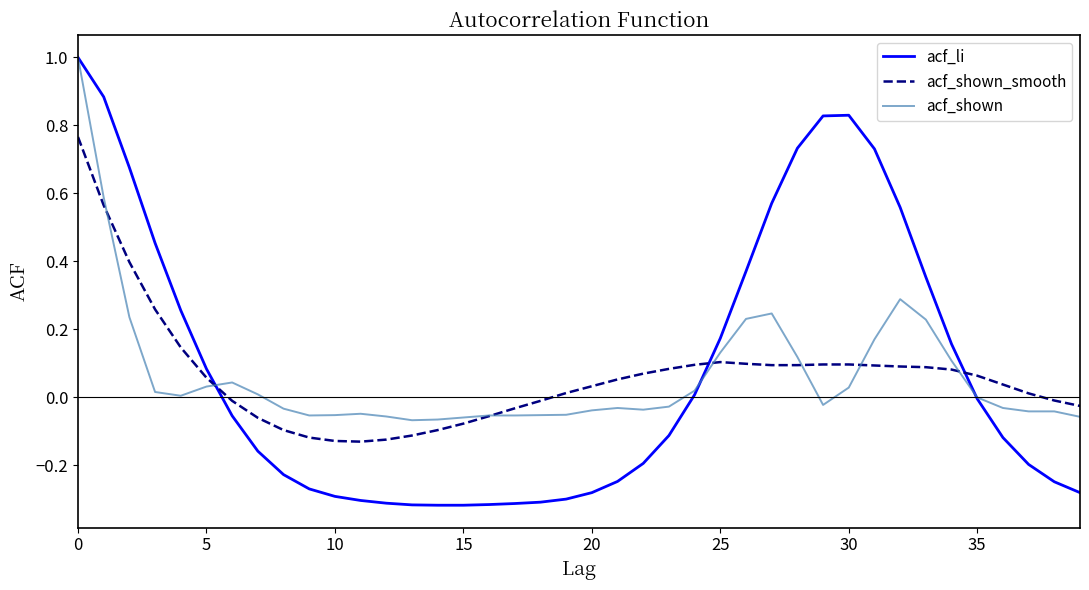

True or false: acf_shown_smooth and acf_li cross at least once.

True